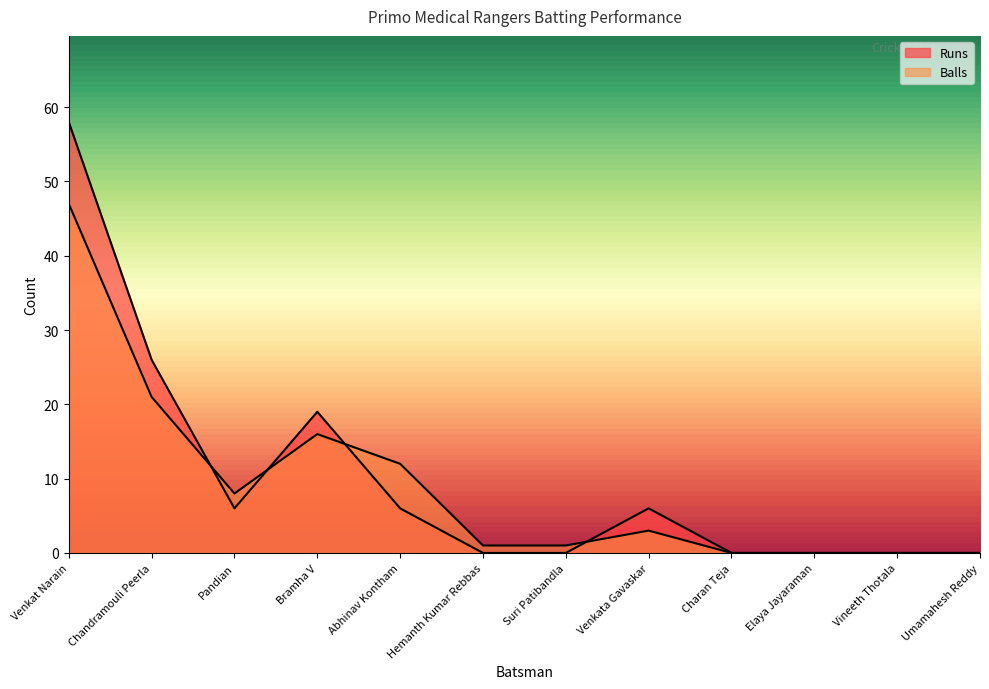

At which label is Runs closest to 29?

Chandramouli Peerla